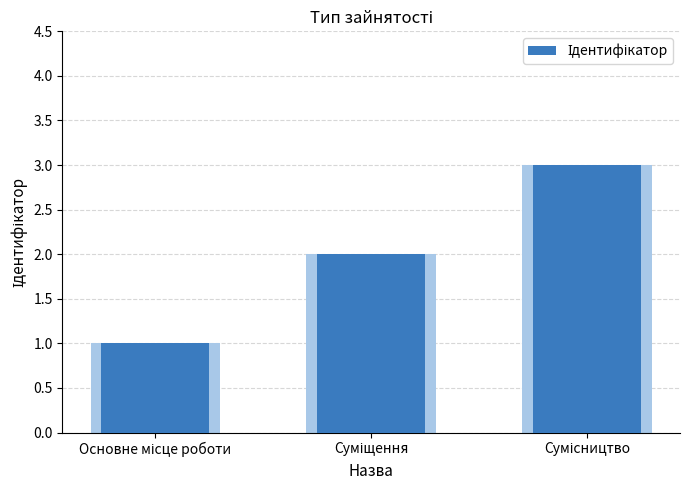

How many bars are there in total?

3